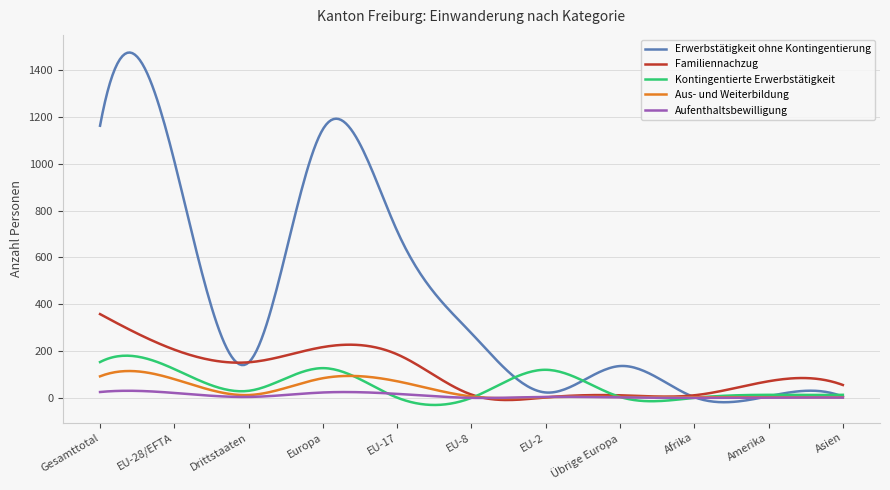

Which series has the widest spread of values?

Erwerbstätigkeit ohne Kontingentierung